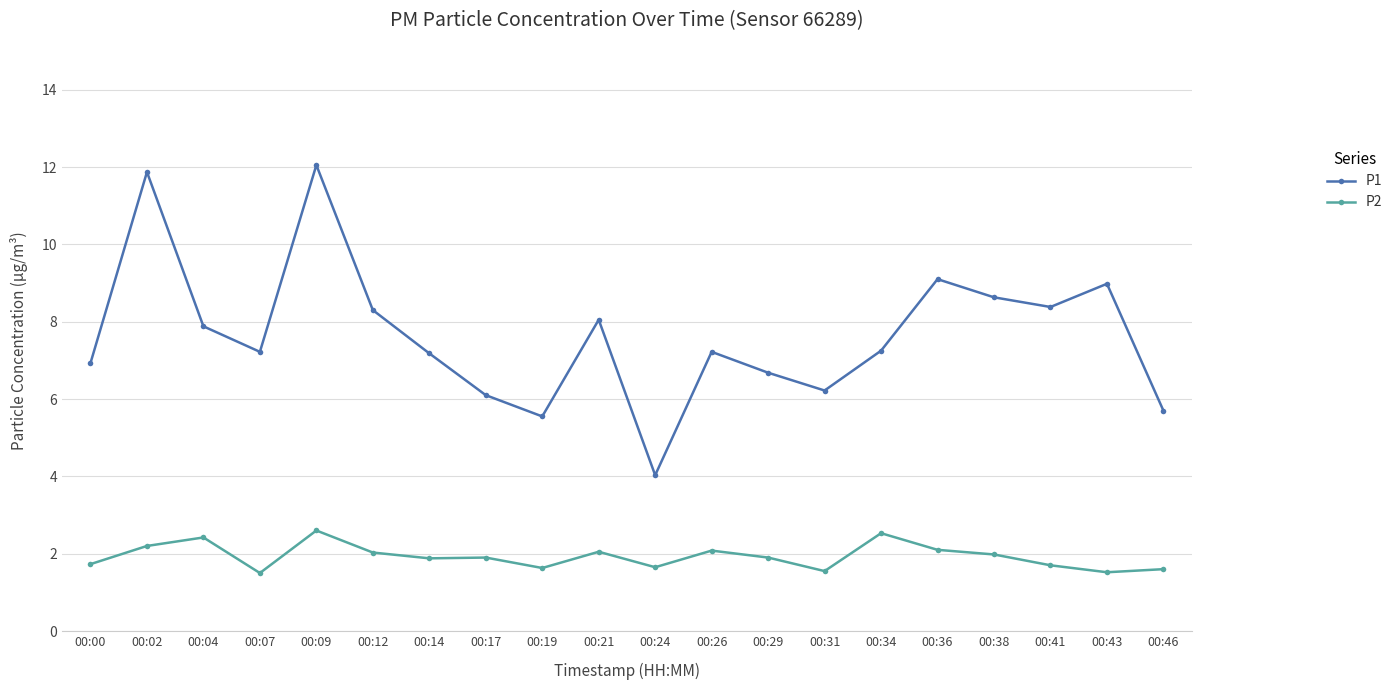

Is the value of P2 at 00:29 greater than the value of P1 at 00:02?

No